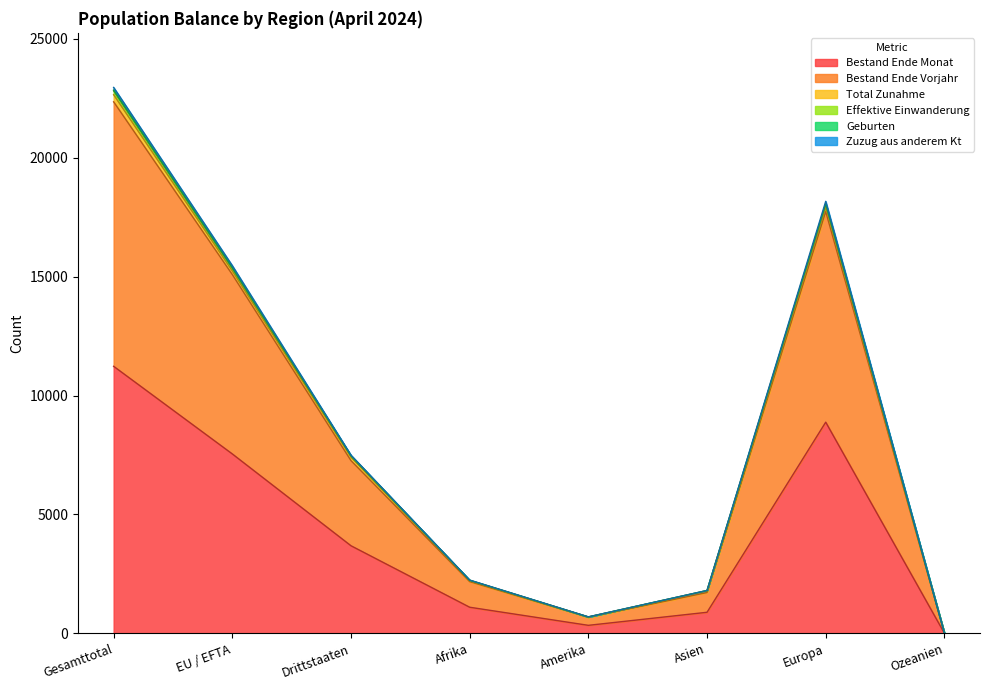

Between Amerika and EU / EFTA, which is larger?

EU / EFTA